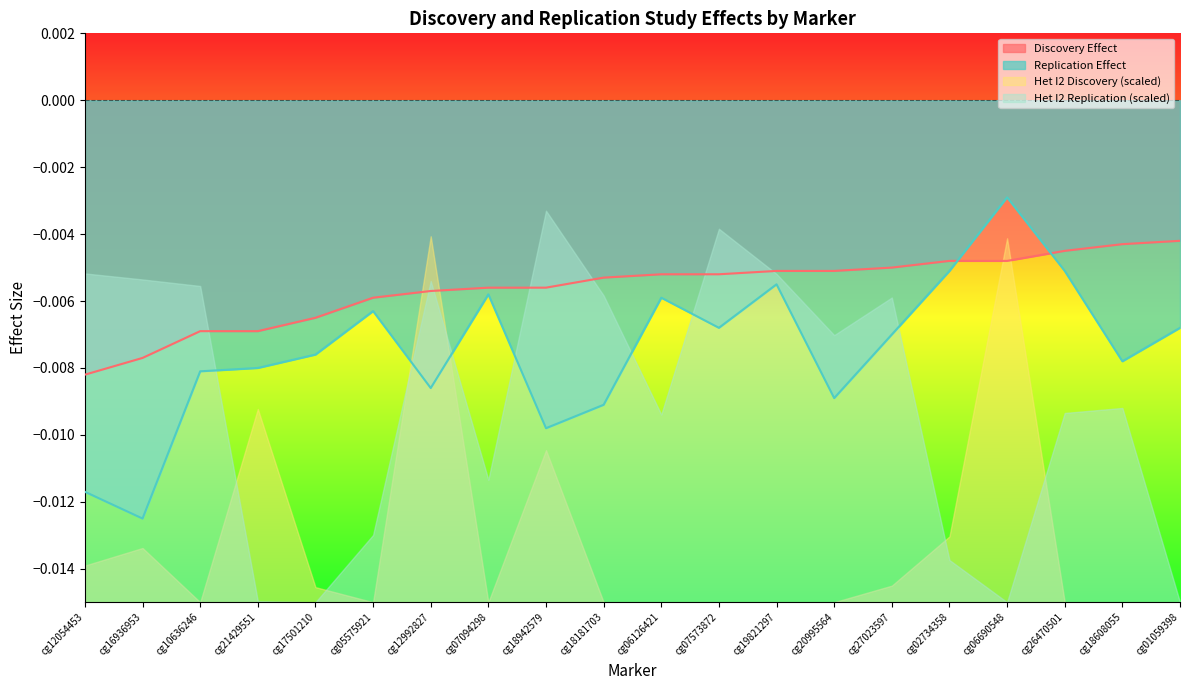

Which category has the highest value across all series?

cg06690548